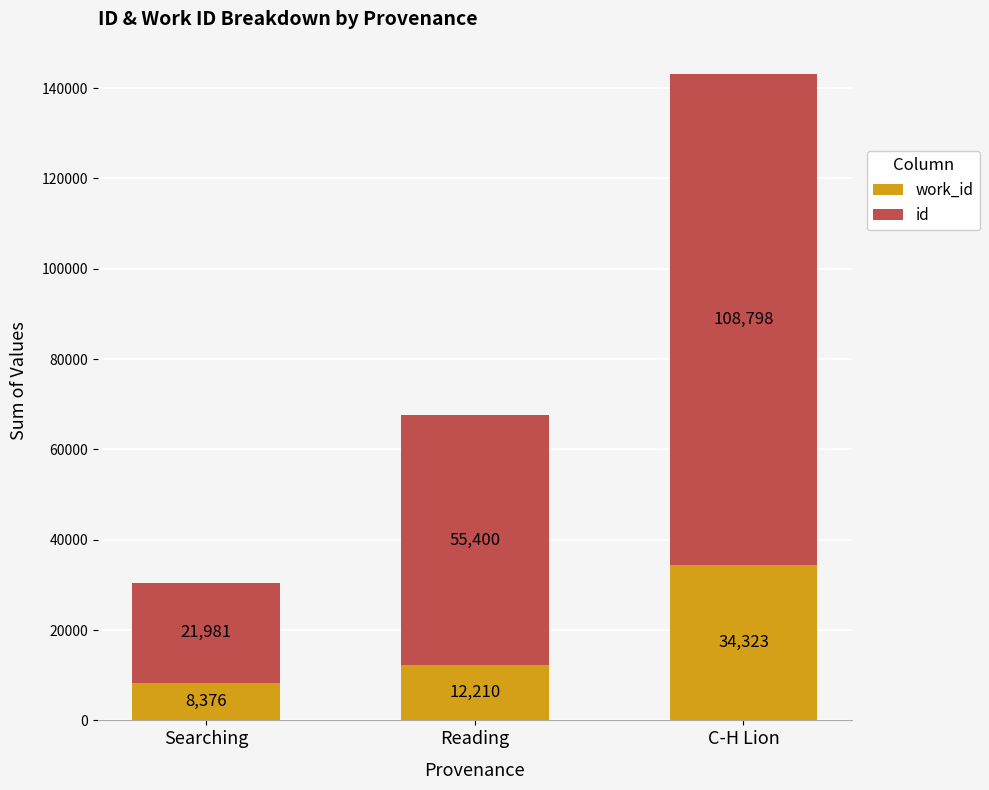

At which category is the sum across all series the highest?

C-H Lion